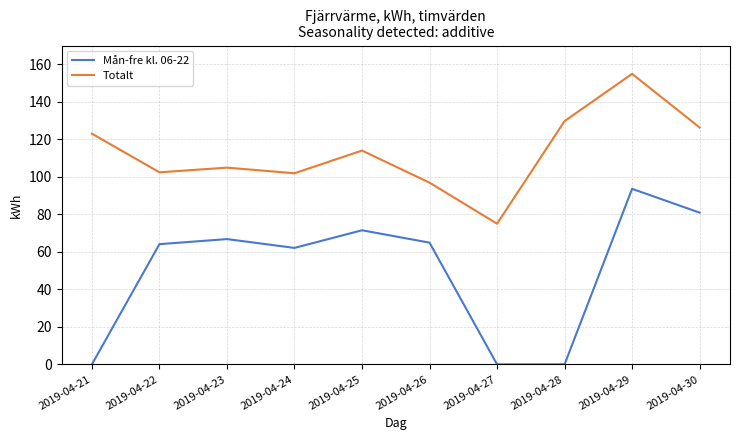

True or false: Mån-fre kl. 06-22 has more than 2 points higher than both neighbors.

True